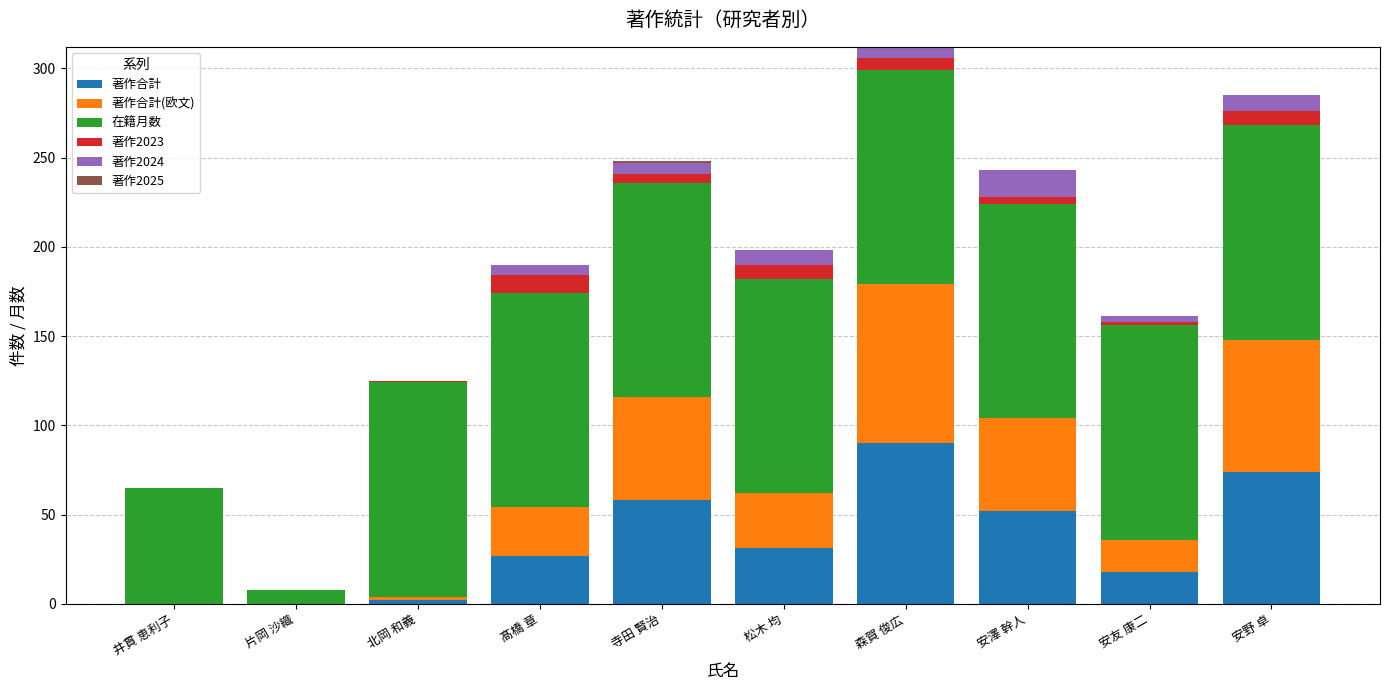

The 著作合計 series shows 52 at 安澤 幹人. True or false?

True